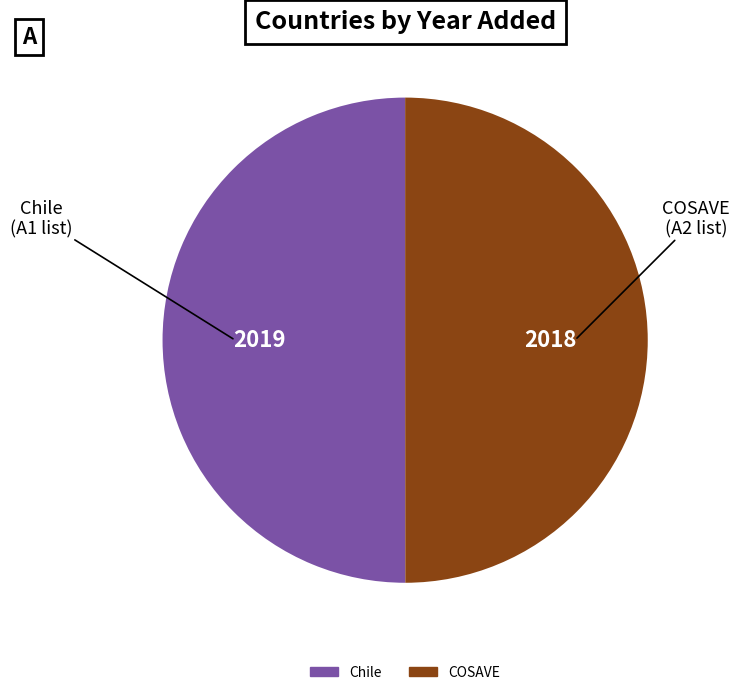

The COSAVE slice represents 61% of the pie. True or false?

False